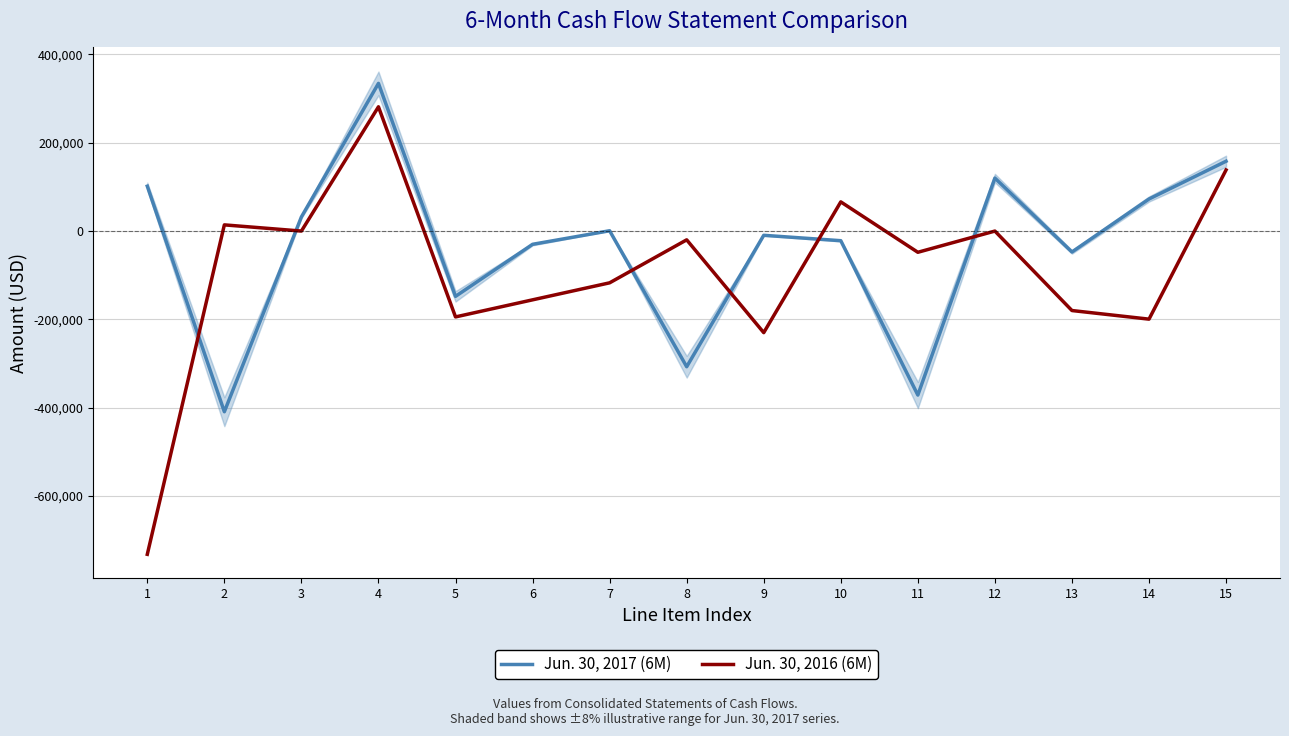

List the labels in order of Jun. 30, 2017 (6M) value, smallest first.

2, 11, 8, 5, 13, 6, 10, 9, 7, 3, 14, 1, 12, 15, 4